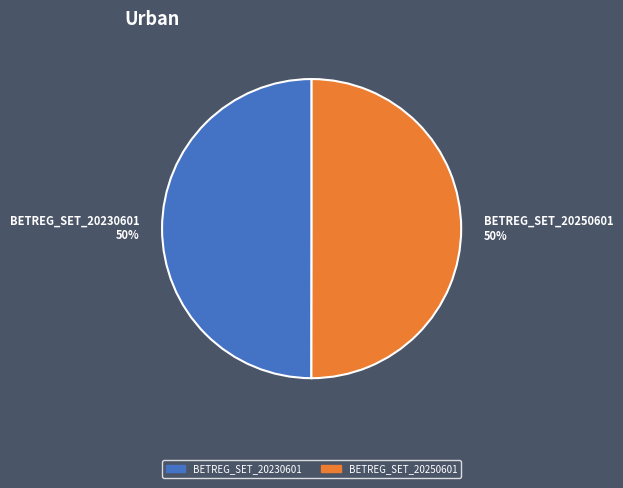

The BETREG_SET_20230601 slice represents 58% of the pie. True or false?

False